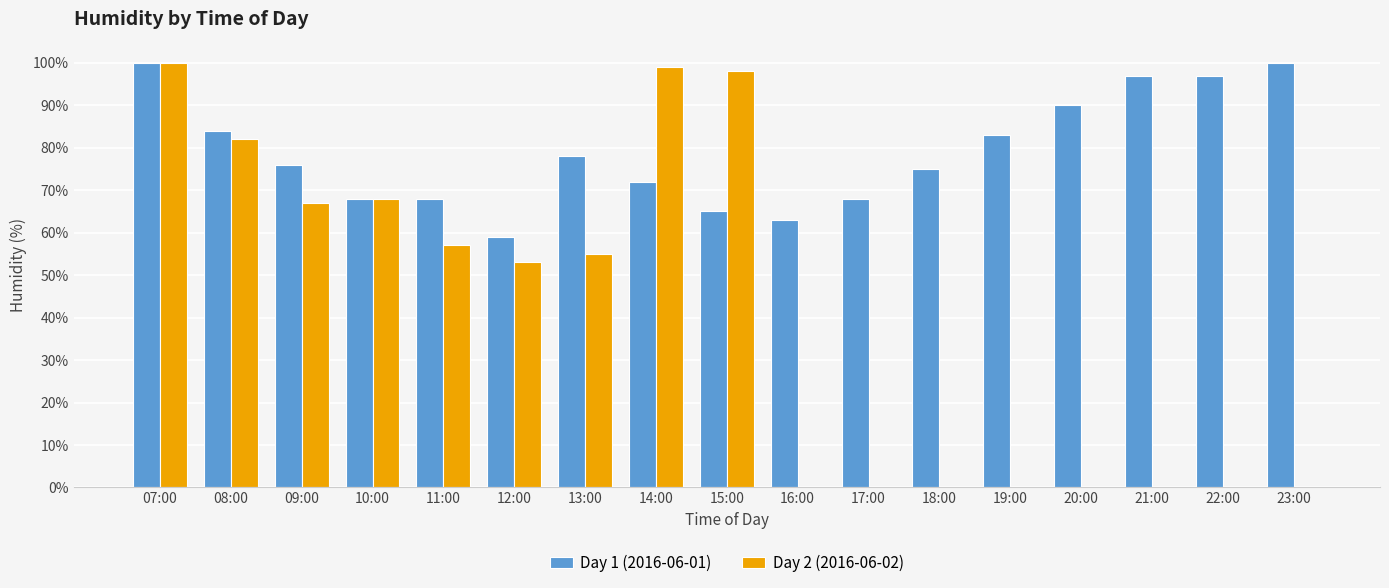

What is the difference between the highest and lowest values at 21:00?

97